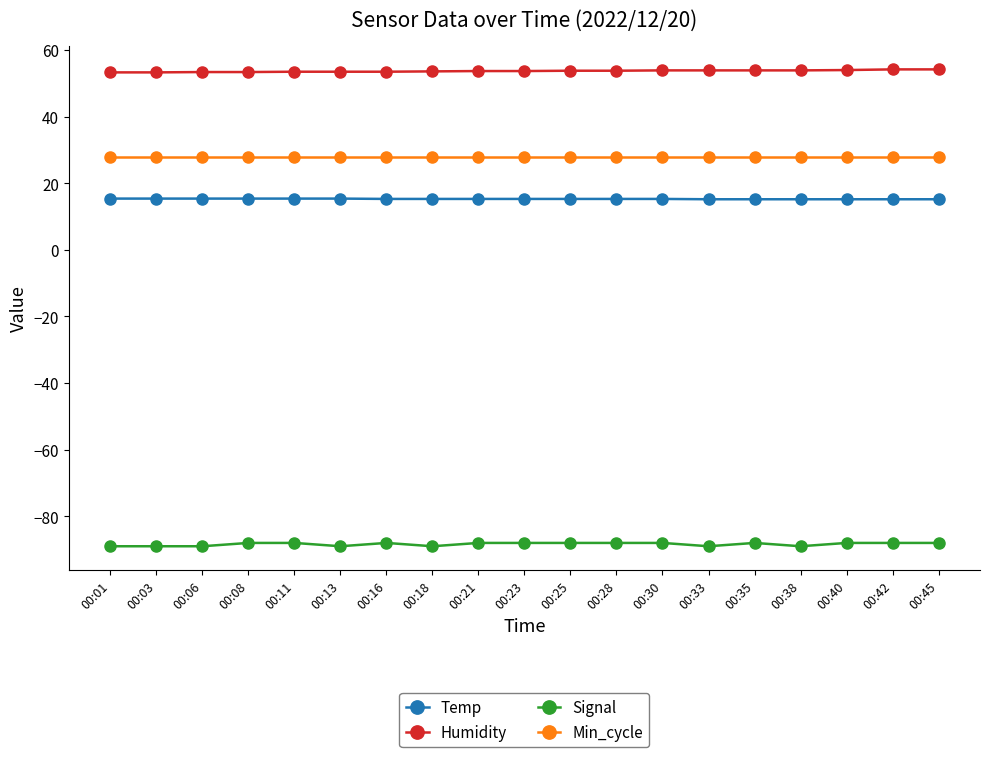

What are all the series names shown in the legend?

Temp, Humidity, Signal, Min_cycle